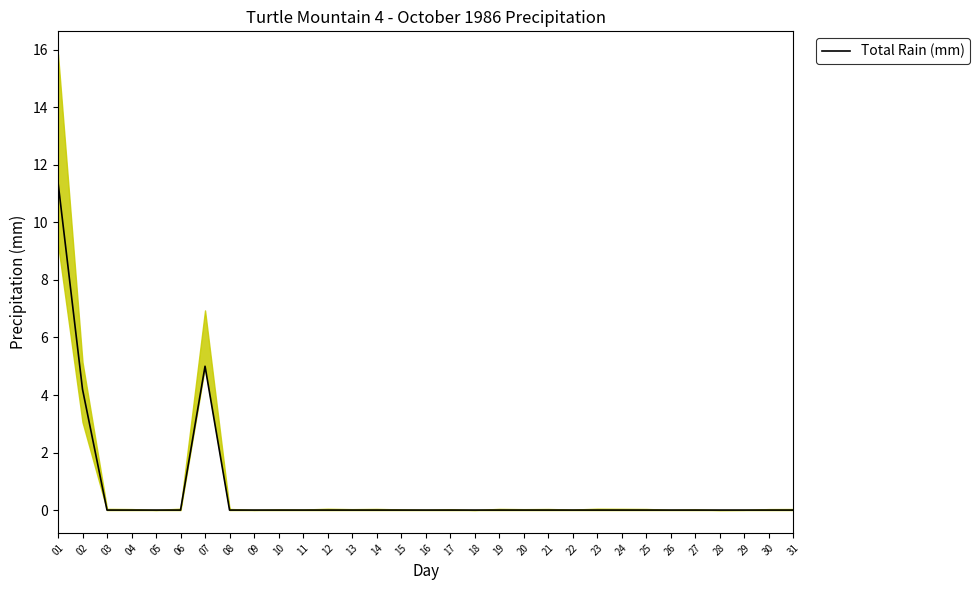

List the labels in order of value, smallest first.

03, 04, 05, 06, 08, 09, 10, 11, 12, 13, 14, 15, 16, 17, 18, 19, 20, 21, 22, 23, 24, 25, 26, 27, 28, 29, 30, 31, 02, 07, 01